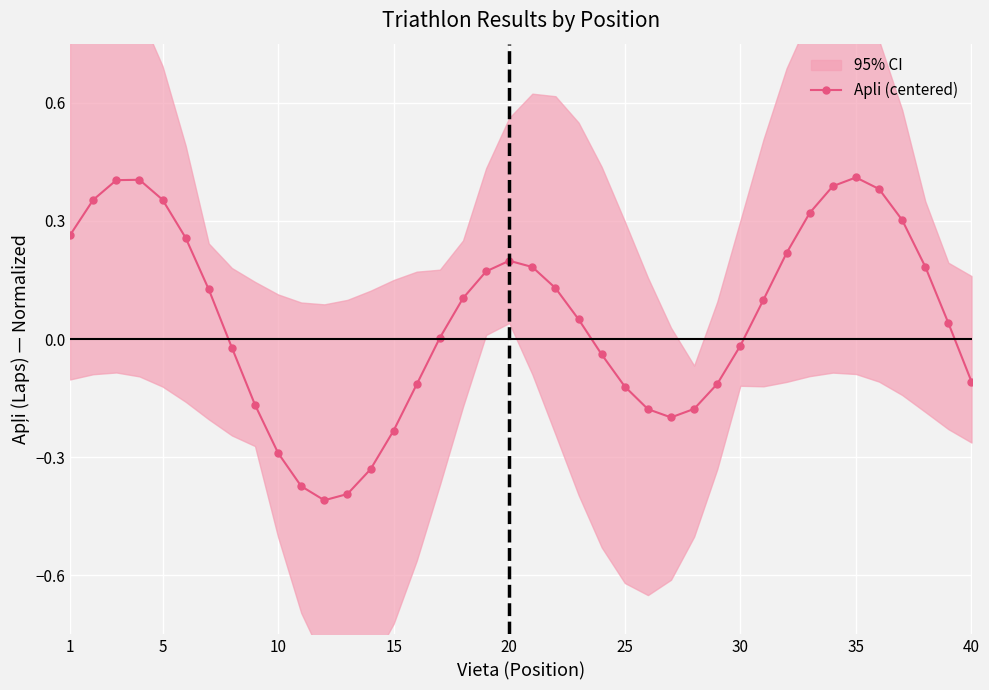

True or false: Apli (centered) has more than 2 interior local peaks.

True